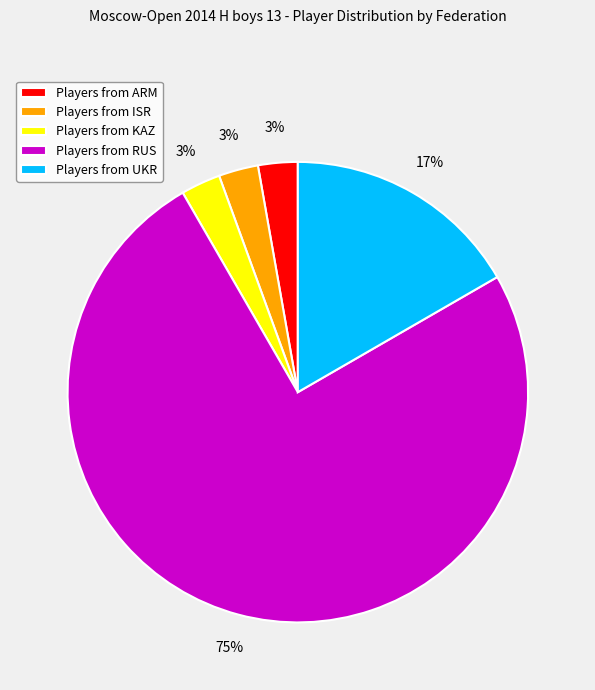

To the nearest percent, what is the average slice percentage?

20%